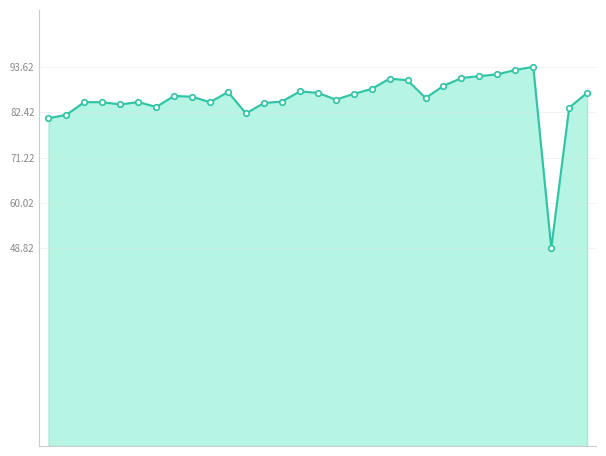

What is the average value?

85.6